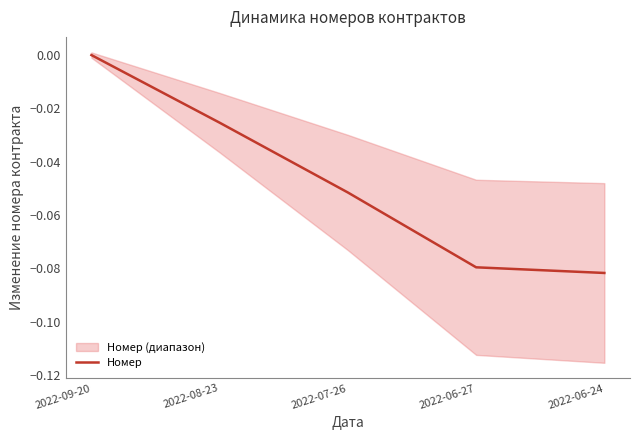

What is the label of the 3rd point from the right?

2022-07-26